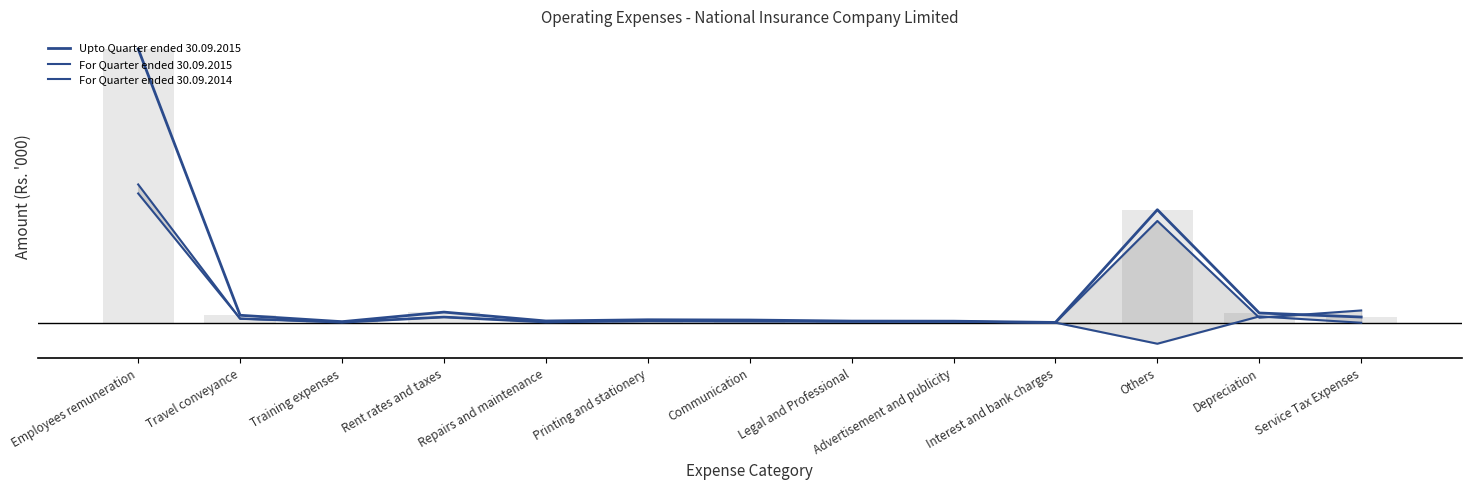

At which category is the sum across all series the highest?

Employees remuneration